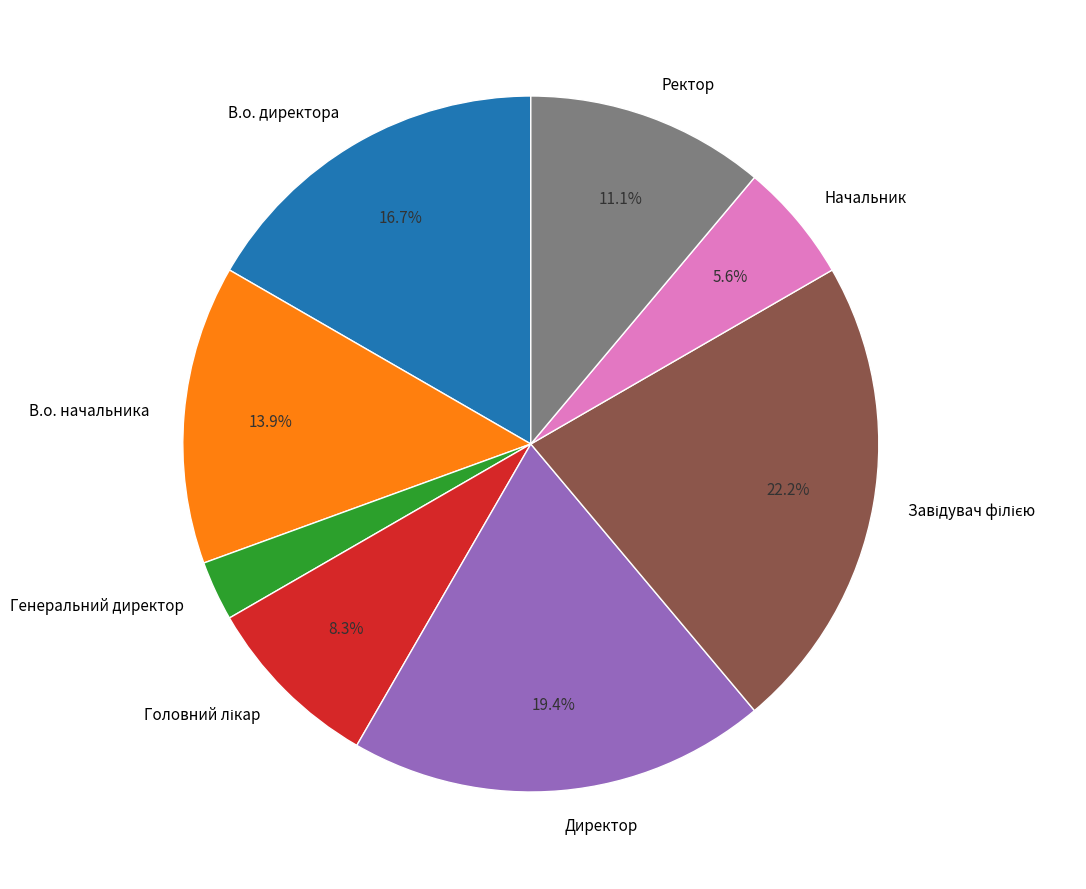

What is the ratio of the value at В.о. начальника to the value at В.о. директора?

0.8